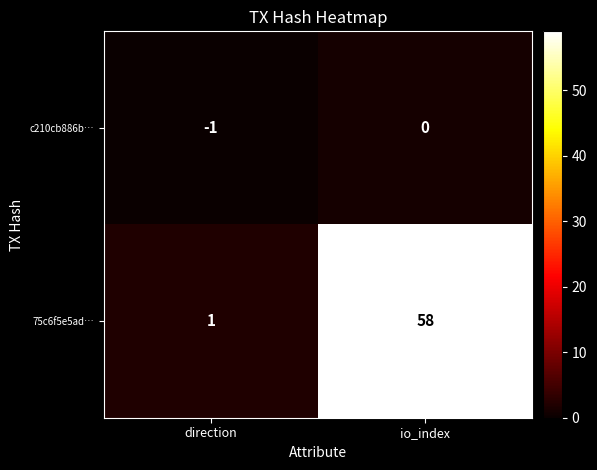

At which label is c210cb886b… closest to 0?

io_index